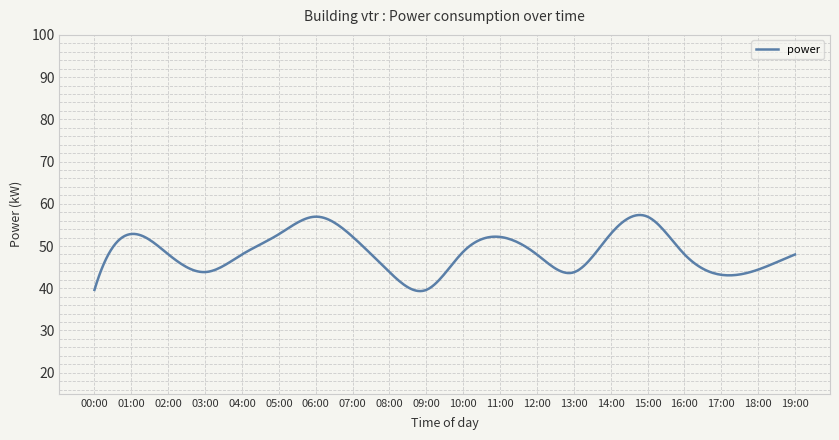

What is the maximum value shown in the chart?

57.3